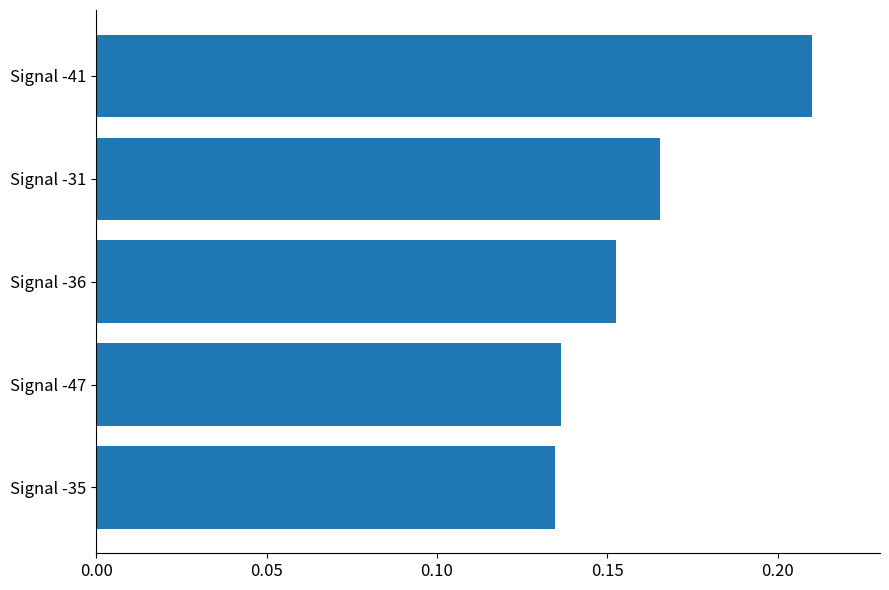

The value at Signal -31 is 0.3. True or false?

False